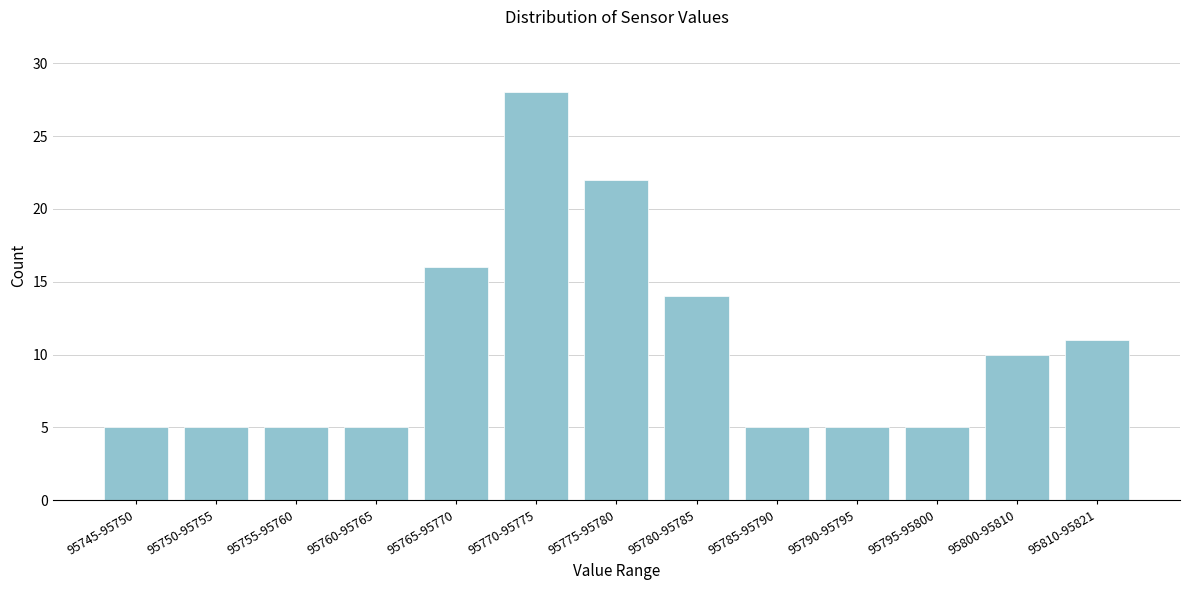

Reading left to right, transcribe all the data shown in this chart.

95745-95750=5	95750-95755=5	95755-95760=5	95760-95765=5	95765-95770=16	95770-95775=28	95775-95780=22	95780-95785=14	95785-95790=5	95790-95795=5	95795-95800=5	95800-95810=10	95810-95821=11